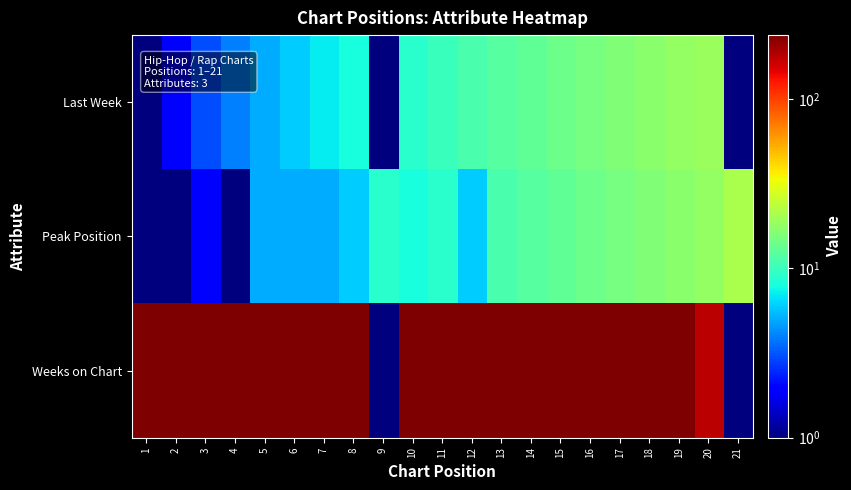

Reading right to left, list all the values displayed in this chart.

Last Week: 21=1	20=19	19=18	18=17	17=16	16=15	15=14	14=13	13=12	12=11	11=10	10=9	9=1	8=8	7=7	6=6	5=5	4=4	3=3	2=2	1=1
Peak Position: 21=21	20=18	19=17	18=16	17=15	16=14	15=13	14=12	13=11	12=6	11=9	10=8	9=9	8=6	7=5	6=5	5=5	4=1	3=2	2=1	1=1
Weeks on Chart: 21=1	20=180	19=236	18=236	17=238	16=236	15=238	14=238	13=238	12=236	11=238	10=238	9=1	8=238	7=238	6=234	5=238	4=236	3=238	2=238	1=237